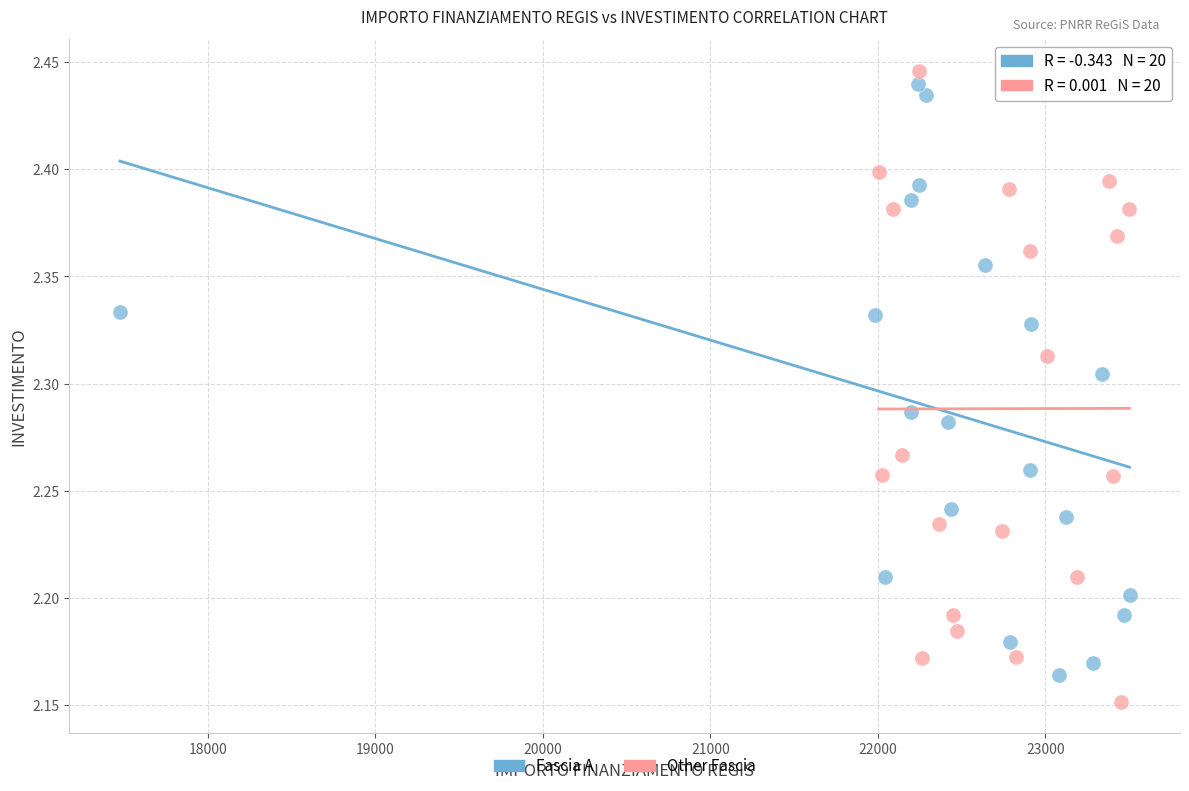

Which series contains the lowest Y value?

Other Fascia